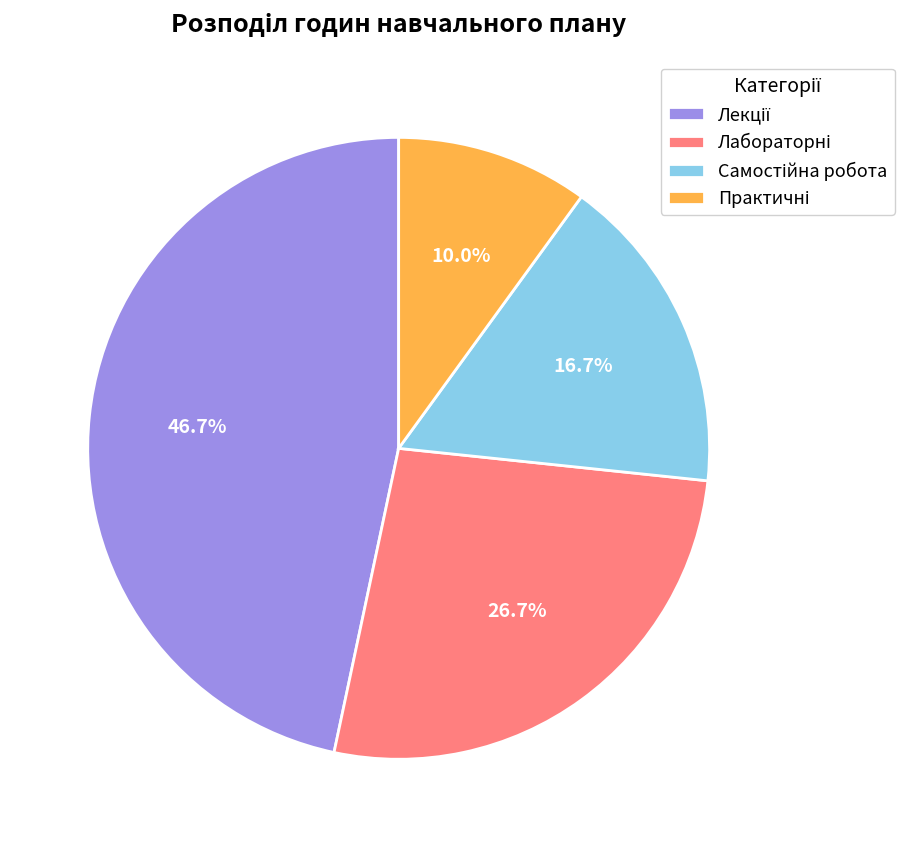

Is there a majority slice in this chart?

No